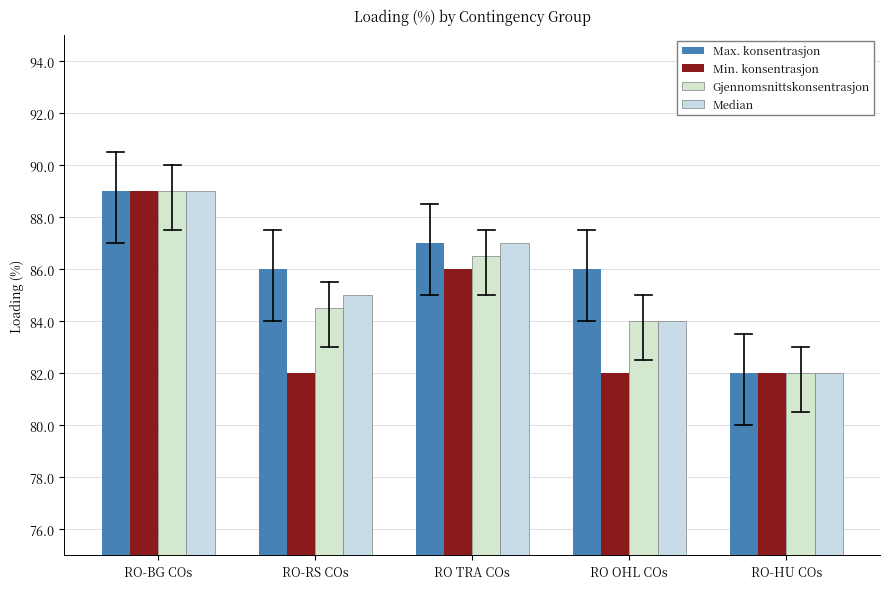

How many distinct data groups are displayed?

4